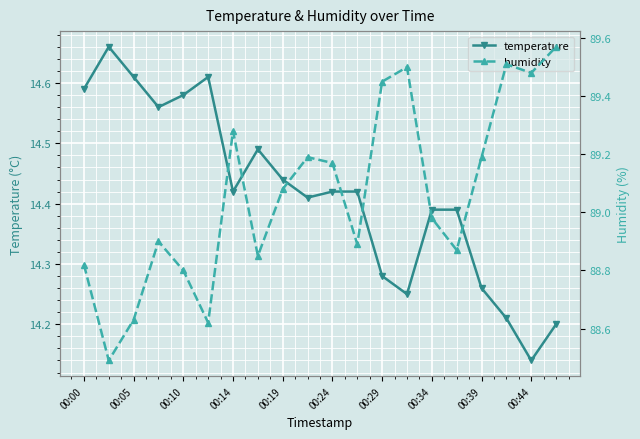

At which category does the chart reach its peak across all series?

19